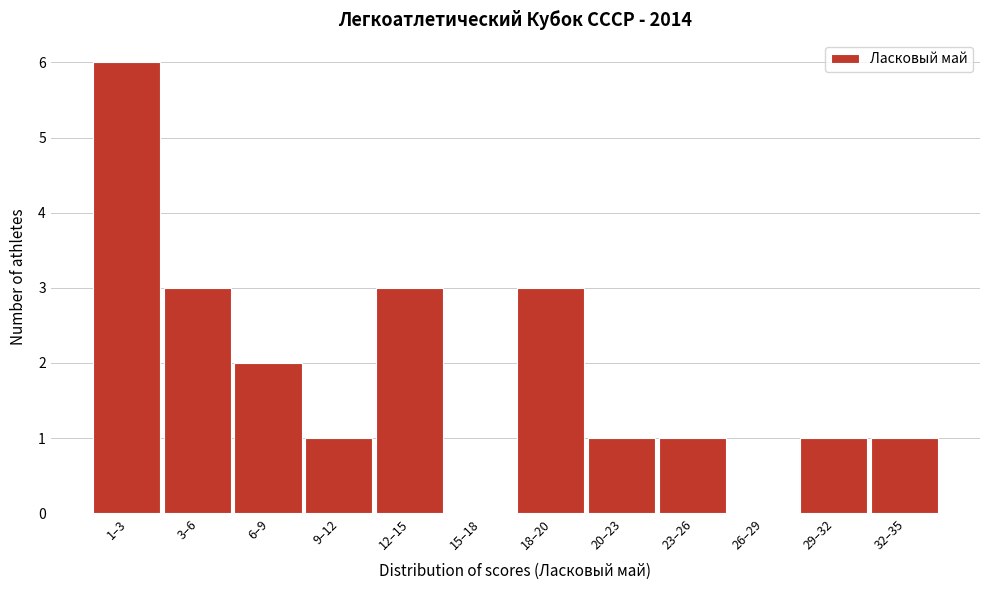

Reading left to right, extract all data points from this chart.

1–3=6	3–6=3	6–9=2	9–12=1	12–15=3	15–18=0	18–20=3	20–23=1	23–26=1	26–29=0	29–32=1	32–35=1